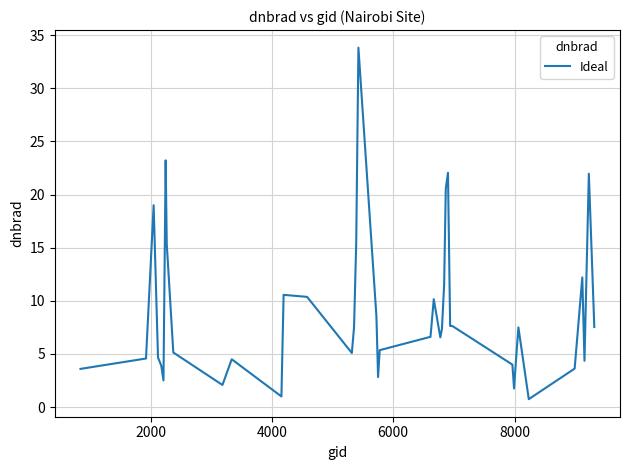

What is the maximum value shown in the chart?

33.8